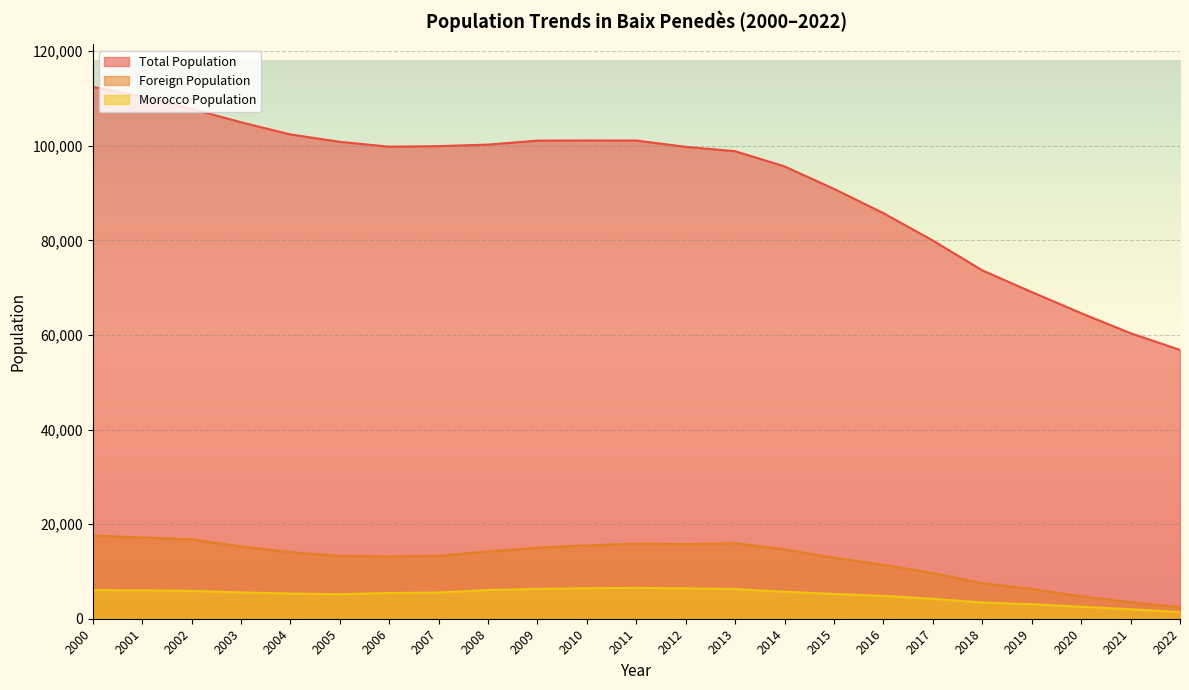

What is the sum of all Total Population values?

2117791